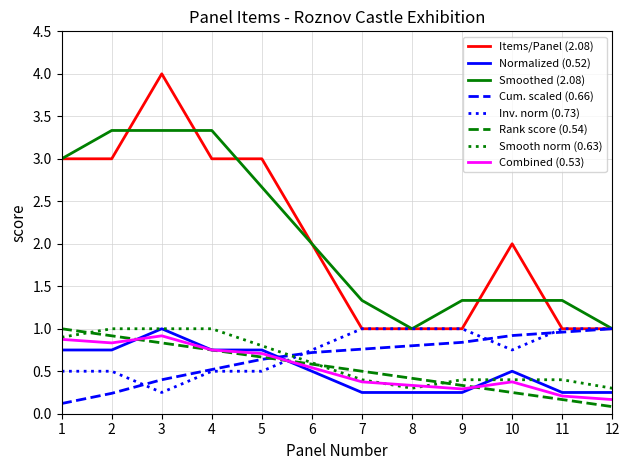

The Combined (0.53) series shows 0.9 at 3. True or false?

True